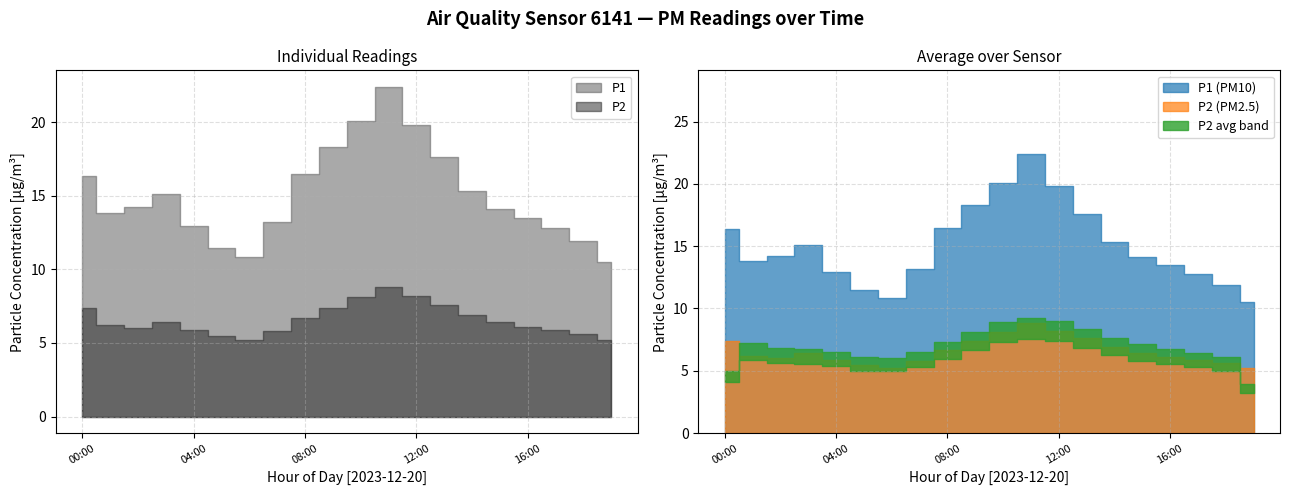

Is it true that P2 equals 6.1 at 16:00?

True